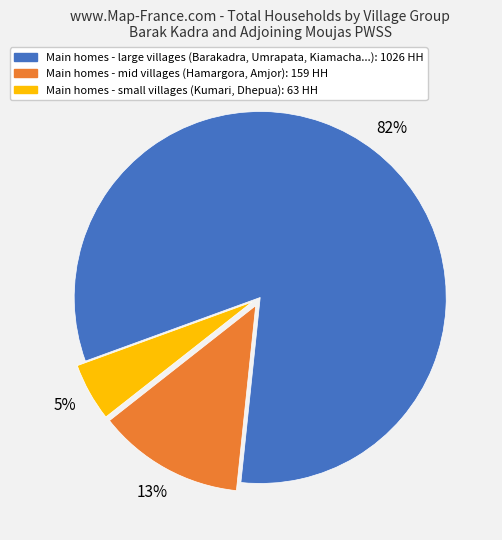

Count the number of slices in the pie.

3